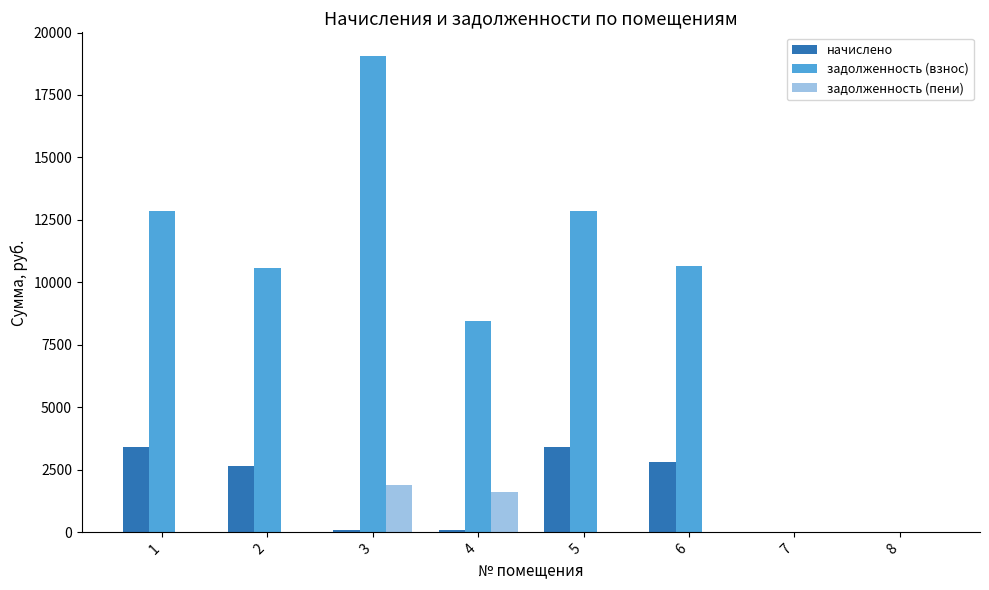

Which series has the largest total across all categories?

задолженность (взнос)